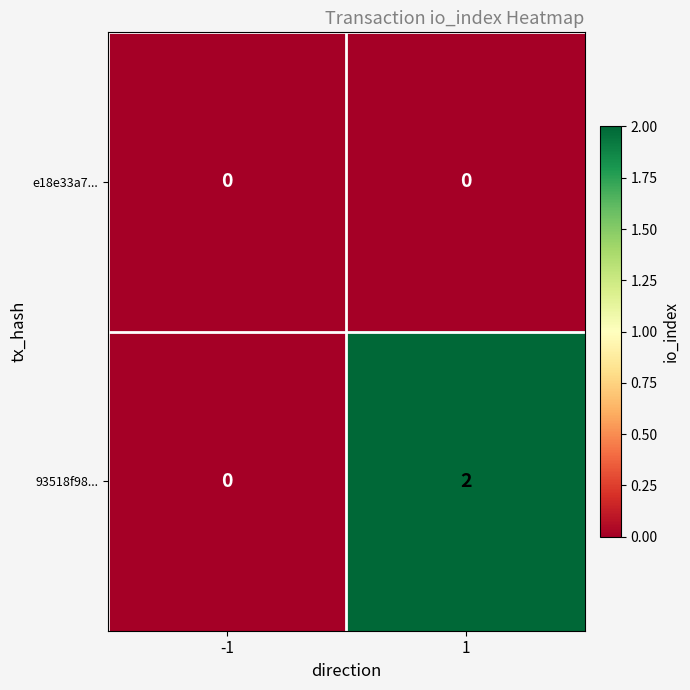

The value of 93518f98... at -1 is 0. True or false?

True